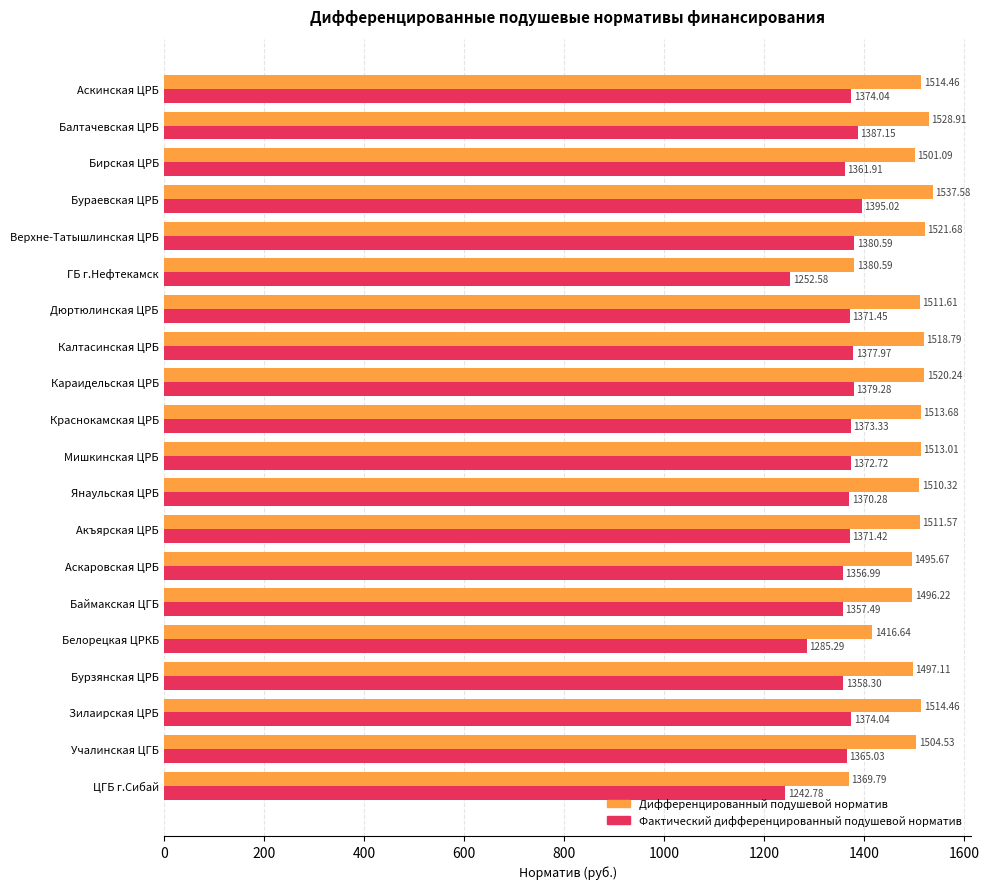

Which series has the largest total across all categories?

Дифференцированный подушевой норматив